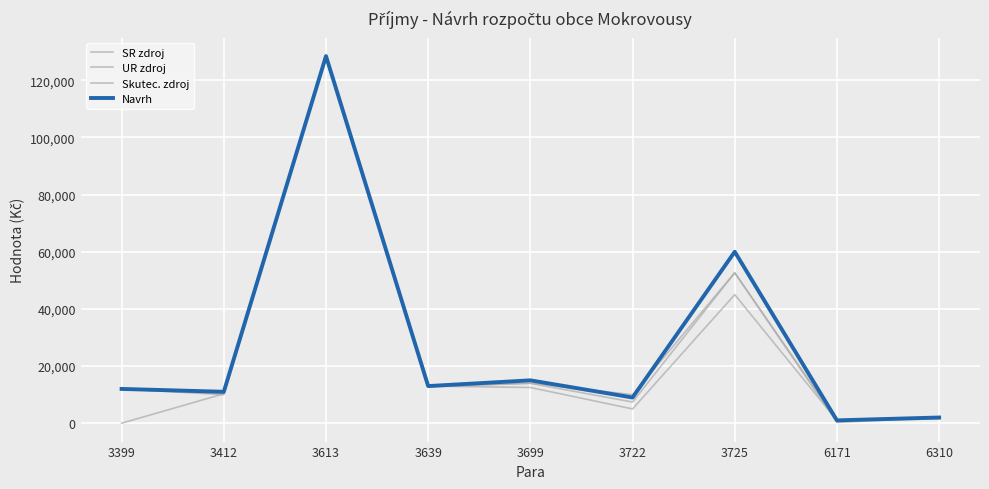

True or false: Skutec. zdroj has more than 0 interior local peaks.

True